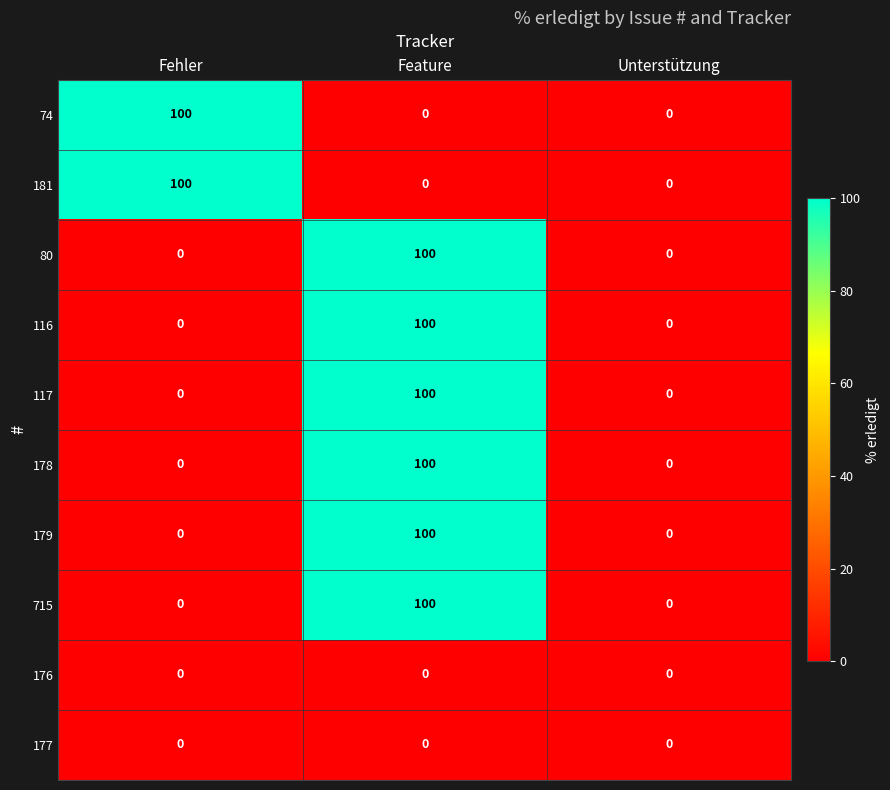

What is the difference between the highest and lowest values at Fehler?

100